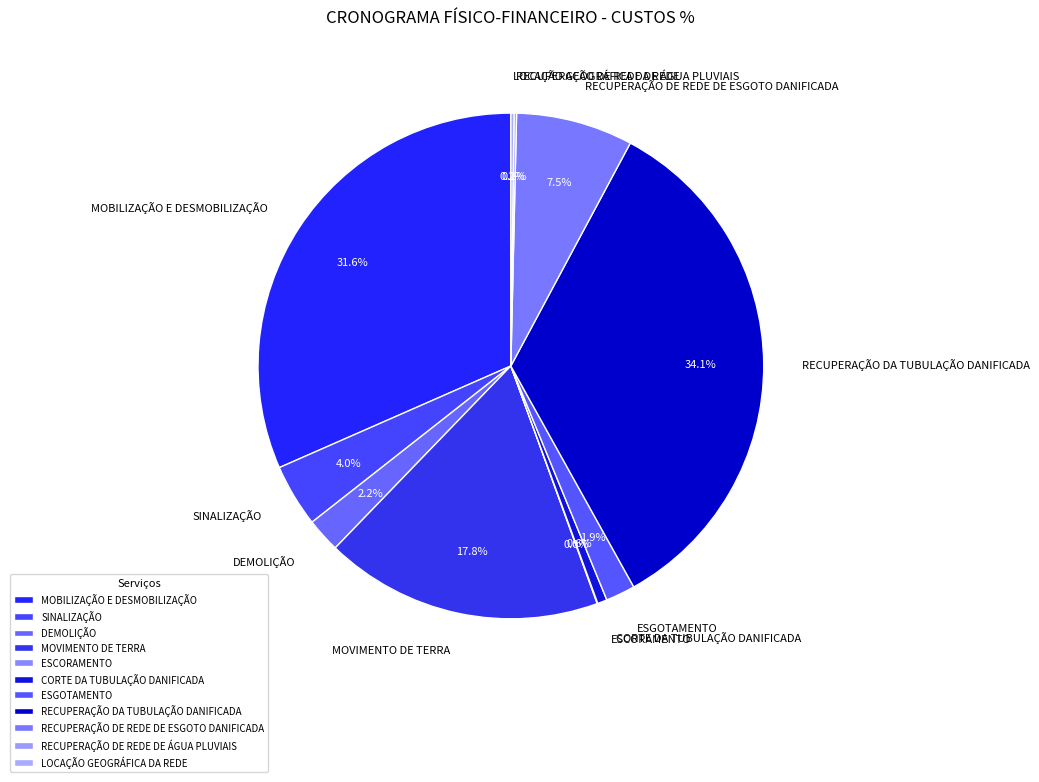

What percentage is NOT represented by RECUPERAÇÃO DA TUBULAÇÃO DANIFICADA?

65.9%